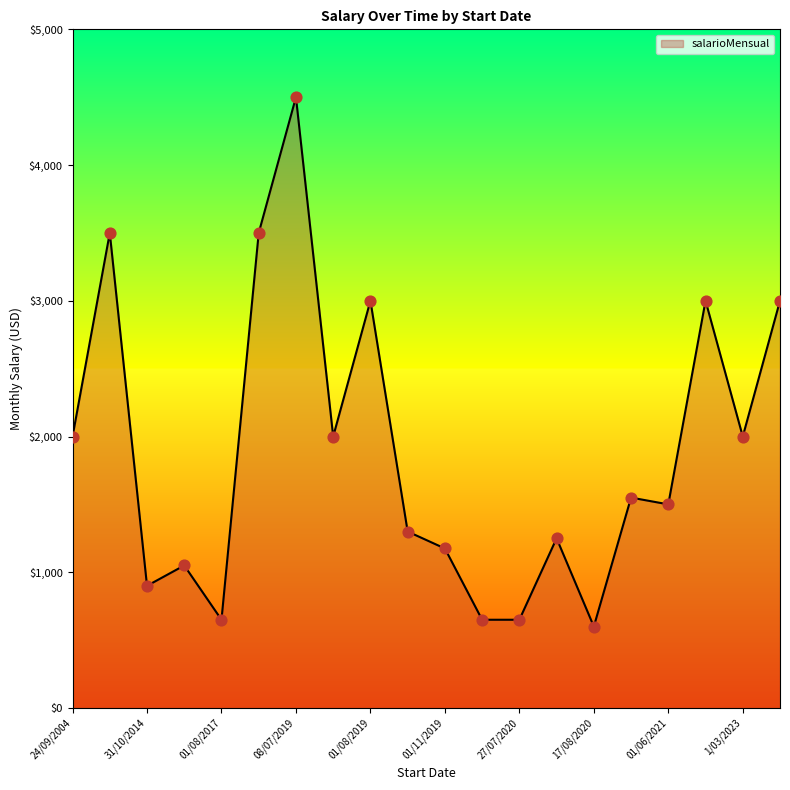

What is the smallest value displayed?

600